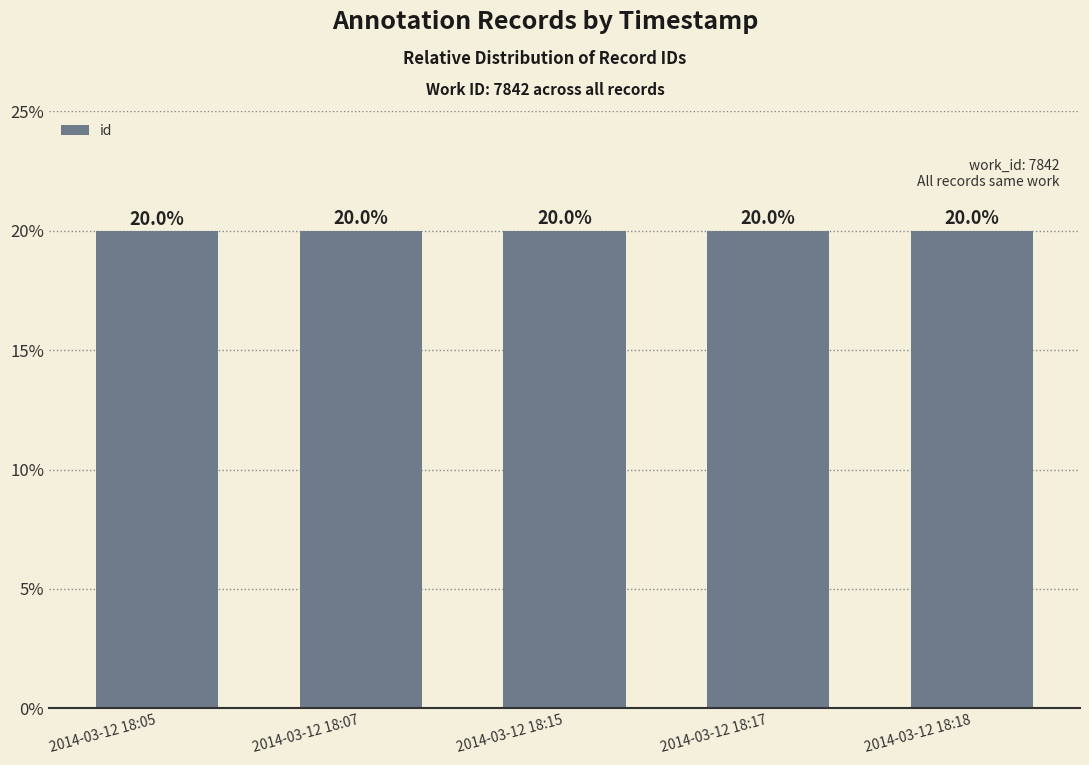

The chart shows a value of 7.6 at 2014-03-12 18:07. True or false?

False